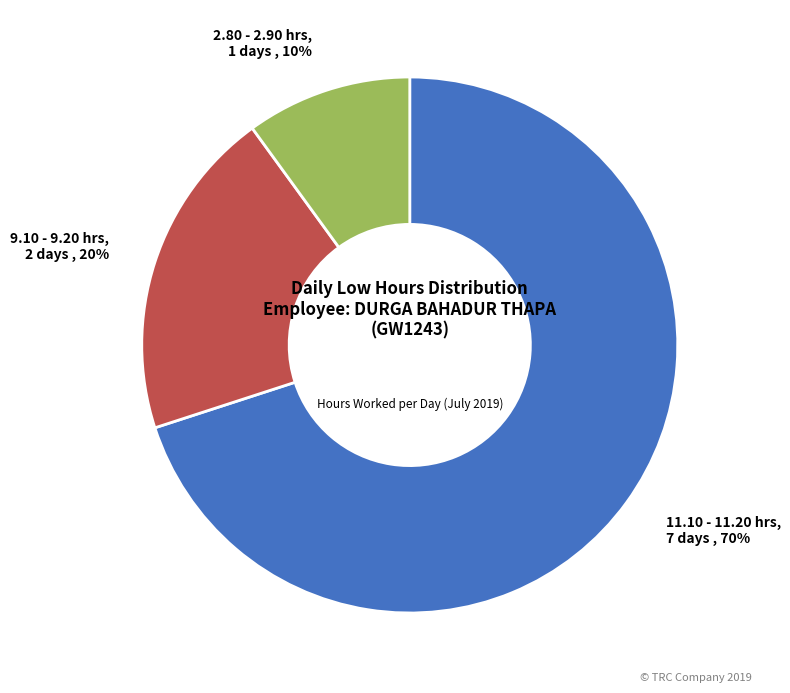

To the nearest percent, what is the difference between the largest and smallest slice percentages?

60%